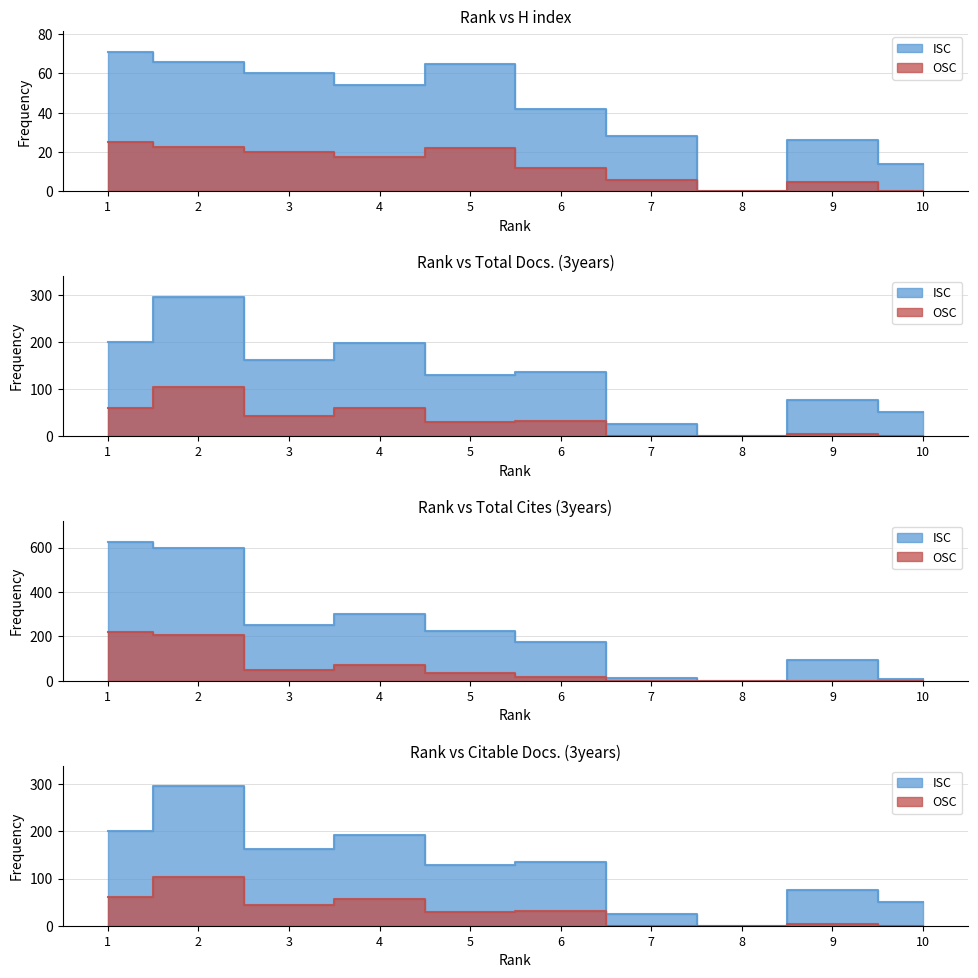

Where is Citable Docs. (3years) nearest to the value 147?

6